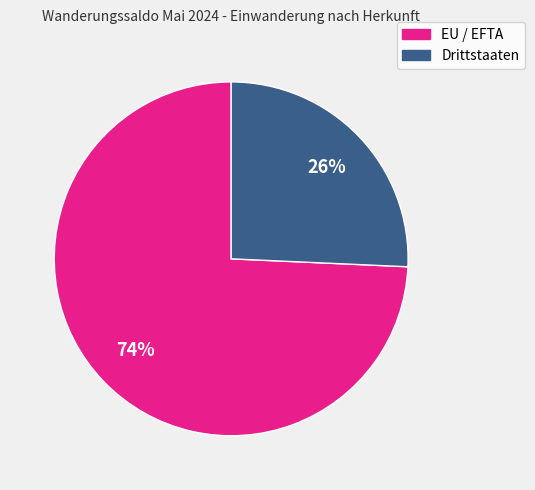

To the nearest percent, what is the combined percentage of EU / EFTA and Drittstaaten?

100%